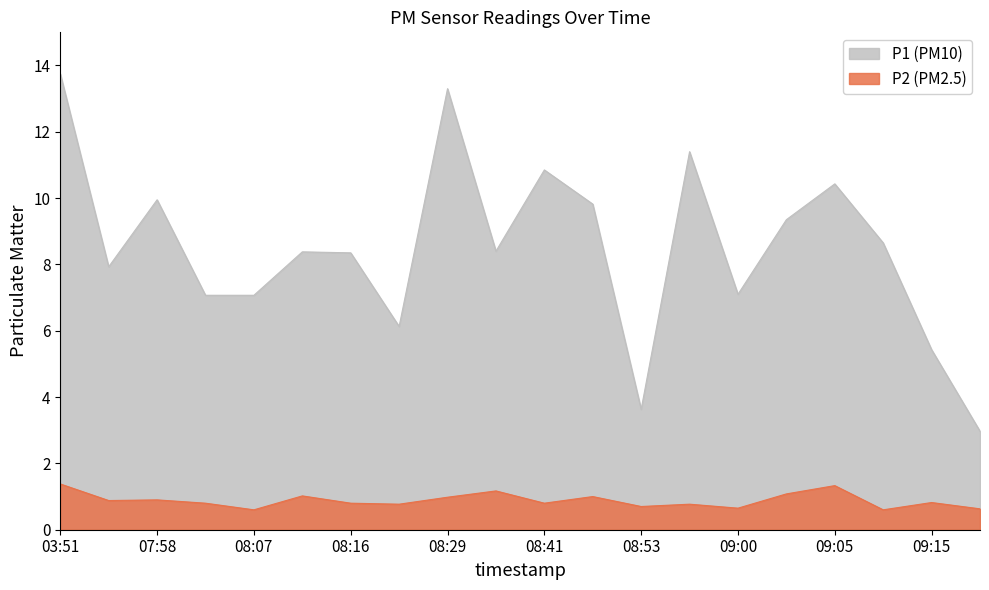

Reading left to right, transcribe all the data shown in this chart.

P1: 13.8	7.9	9.9	7.1	7.1	8.4	8.3	6.1	13.3	8.4	10.8	9.8	3.6	11.4	7.1	9.3	10.4	8.7	5.4	3.0
P2: 1.4	0.9	0.9	0.8	0.6	1.0	0.8	0.8	1.0	1.2	0.8	1.0	0.7	0.8	0.7	1.1	1.3	0.6	0.8	0.6